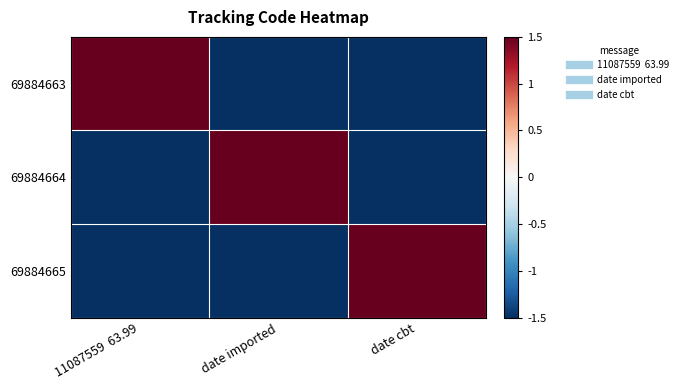

At which category is the sum across all series the highest?

11087559  63.99